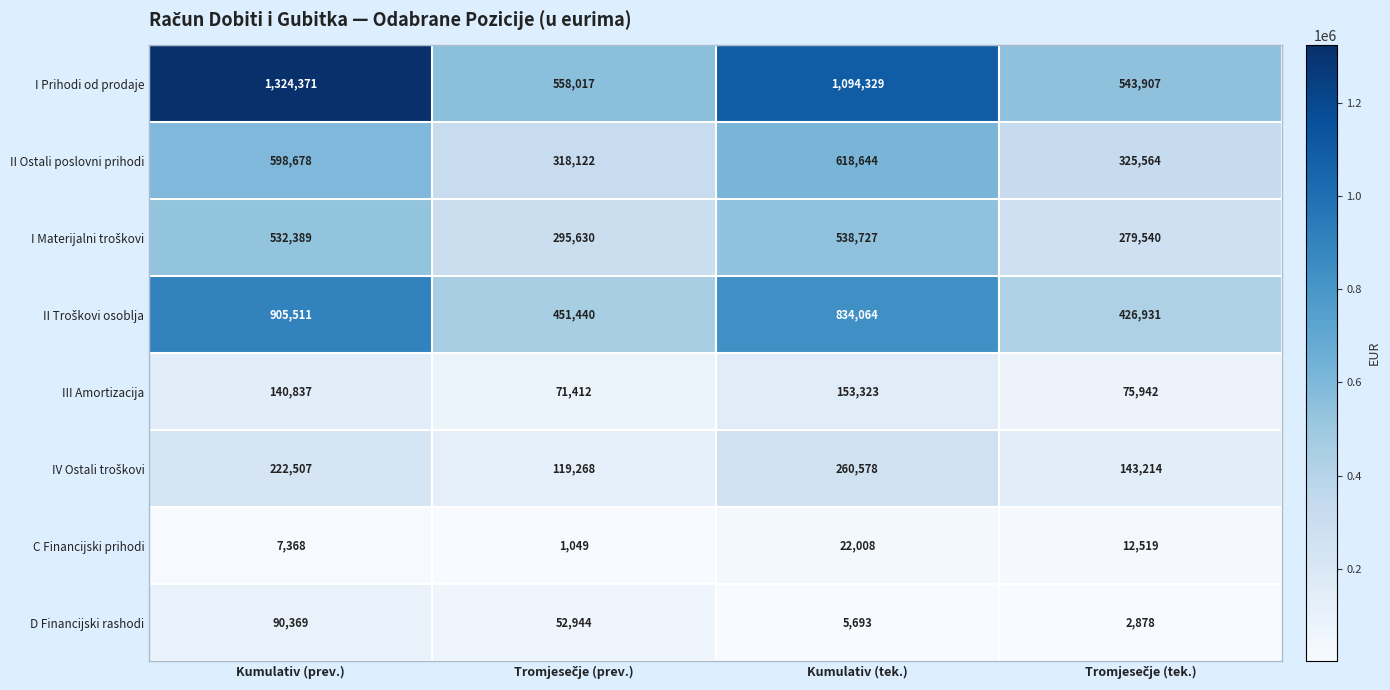

The D Financijski rashodi series shows 90369 at Kumulativ (prev.). True or false?

True